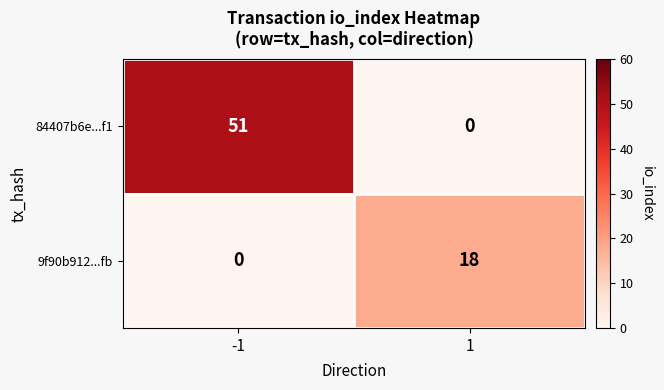

List the labels in order of 84407b6e...f1 value, largest first.

-1, 1